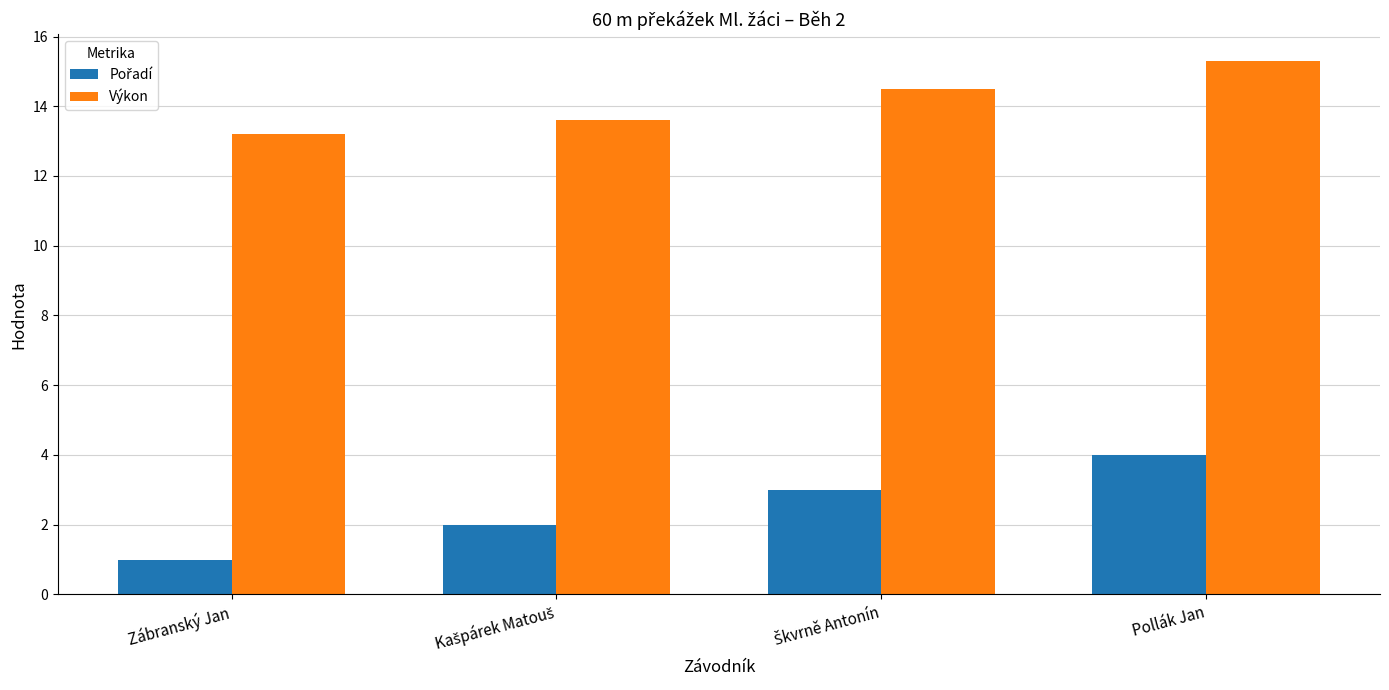

What is the average value of the Výkon series?

14.2